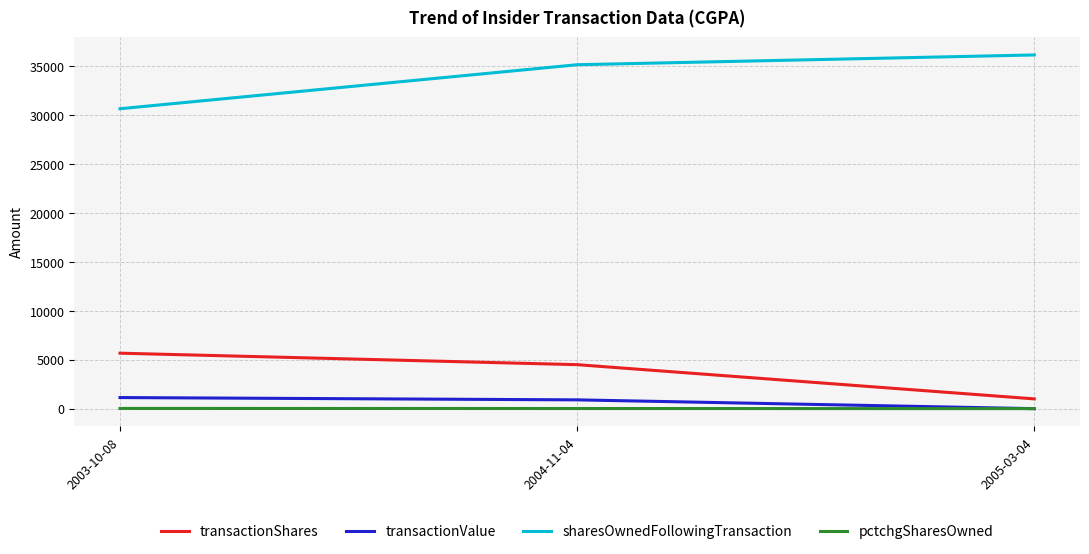

Which series has the largest total across all categories?

sharesOwnedFollowingTransaction